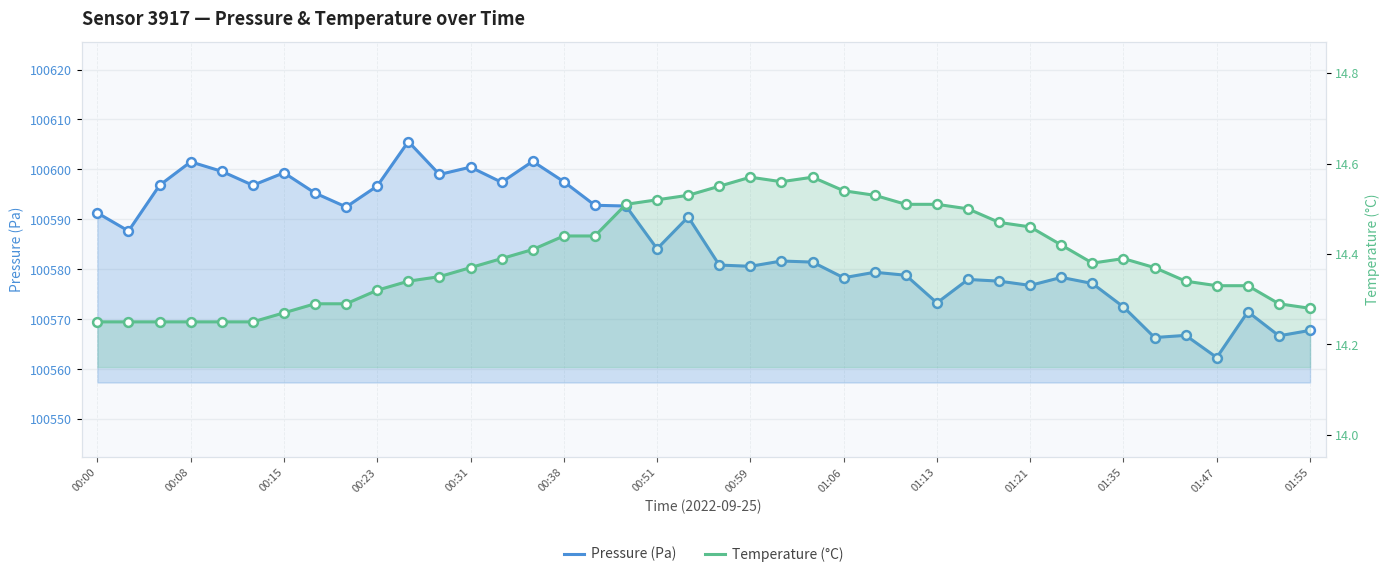

Is the value of Temperature (°C) at 00:08 greater than the value of Pressure (Pa) at 00:15?

No